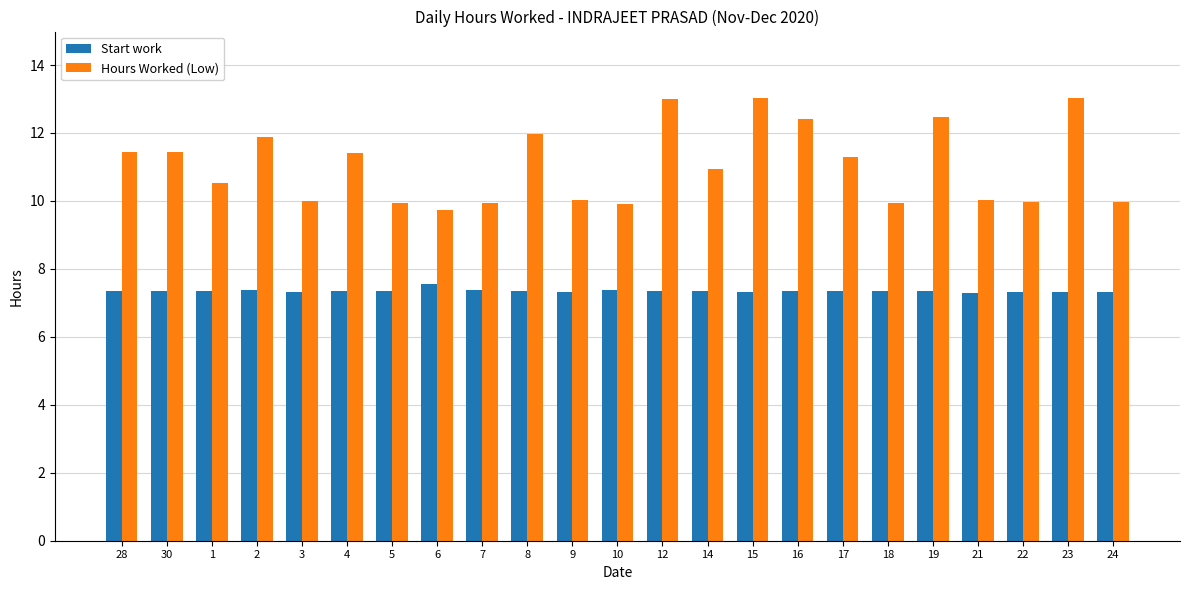

What is the difference between the highest and lowest values at 17?

3.9